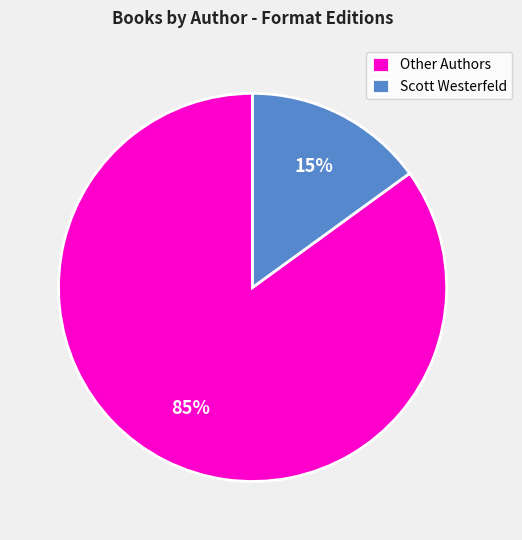

Is the sum of Scott Westerfeld and Other Authors greater than half?

Yes